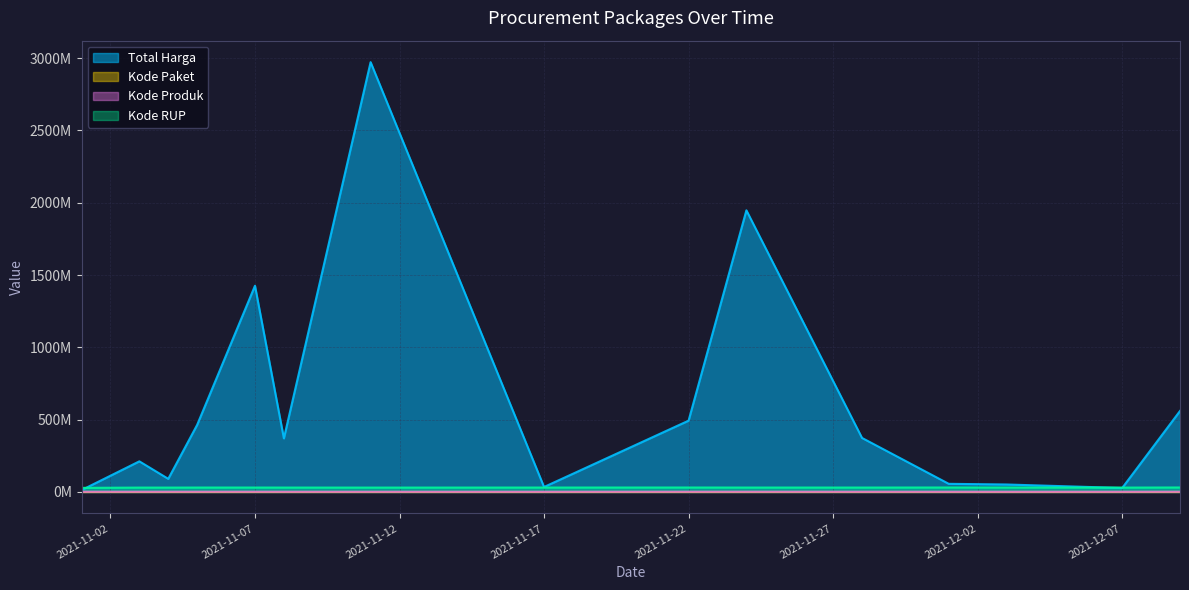

List the labels in order of Total Harga value, largest first.

2021-11-11, 2021-11-24, 2021-11-07, 2021-12-09, 2021-11-22, 2021-11-05, 2021-11-28, 2021-11-08, 2021-11-03, 2021-11-04, 2021-12-01, 2021-12-03, 2021-11-17, 2021-12-07, 2021-11-01